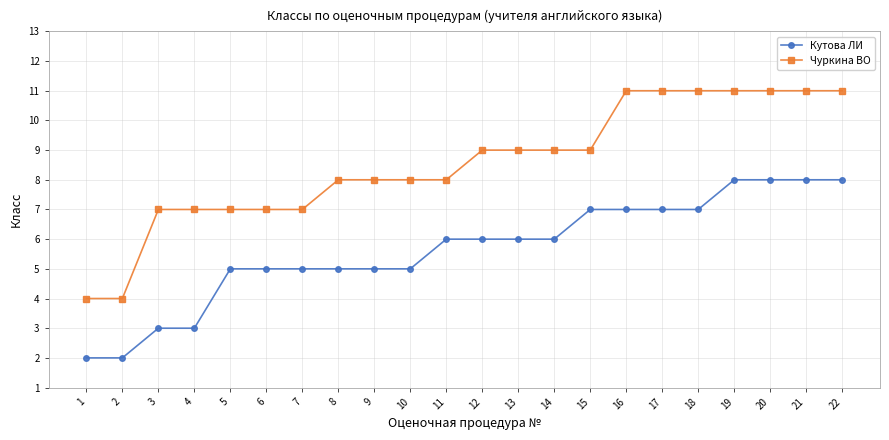

The Чуркина ВО series shows 9 at 12. True or false?

True